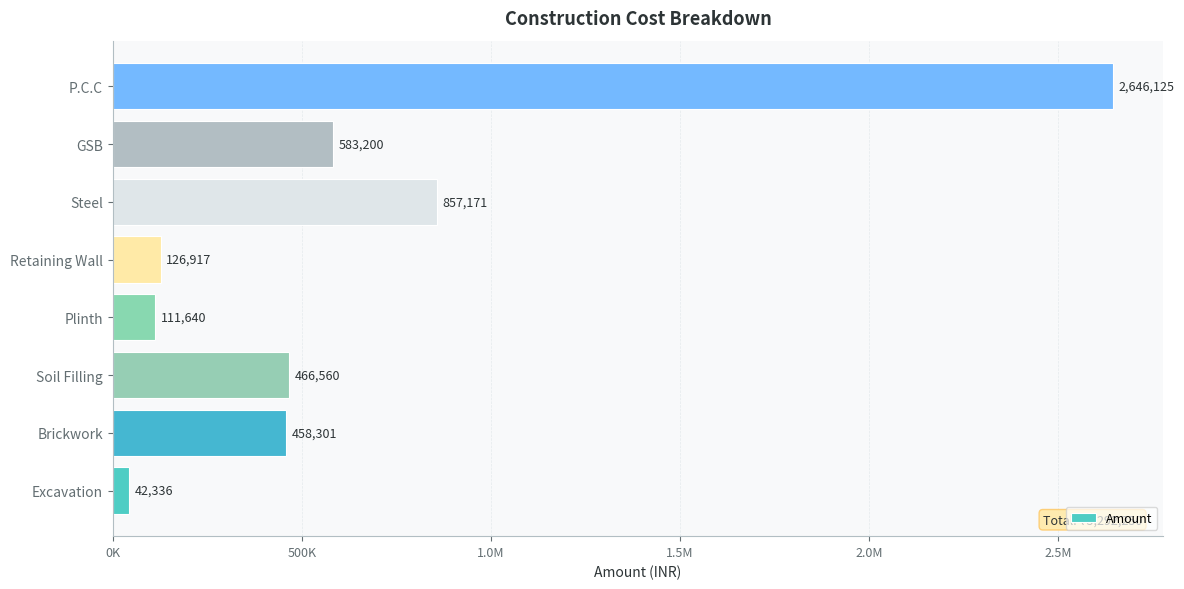

Are the bars horizontal?

Yes